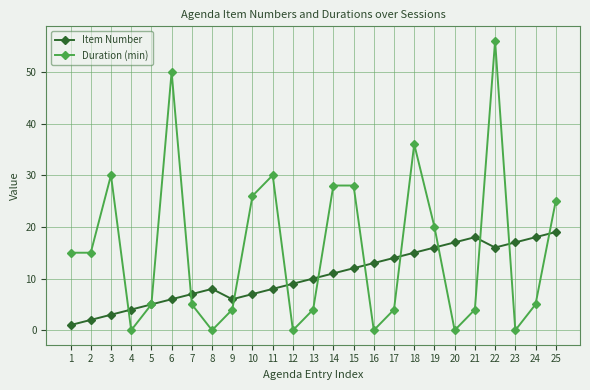

How many lines are shown in the chart?

2